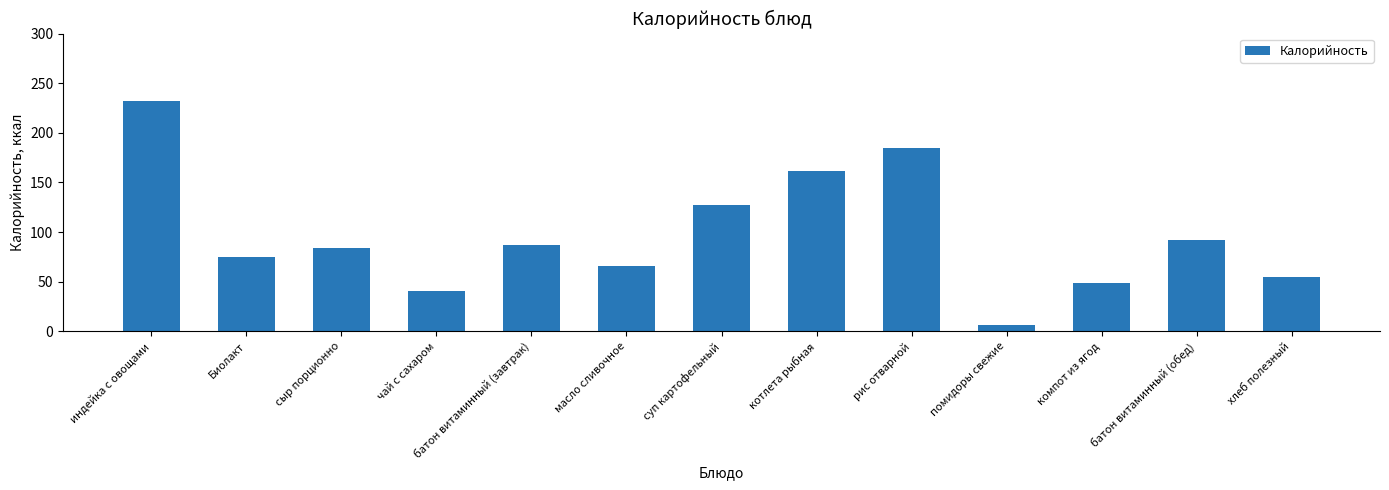

What is the maximum value shown in the chart?

232.0